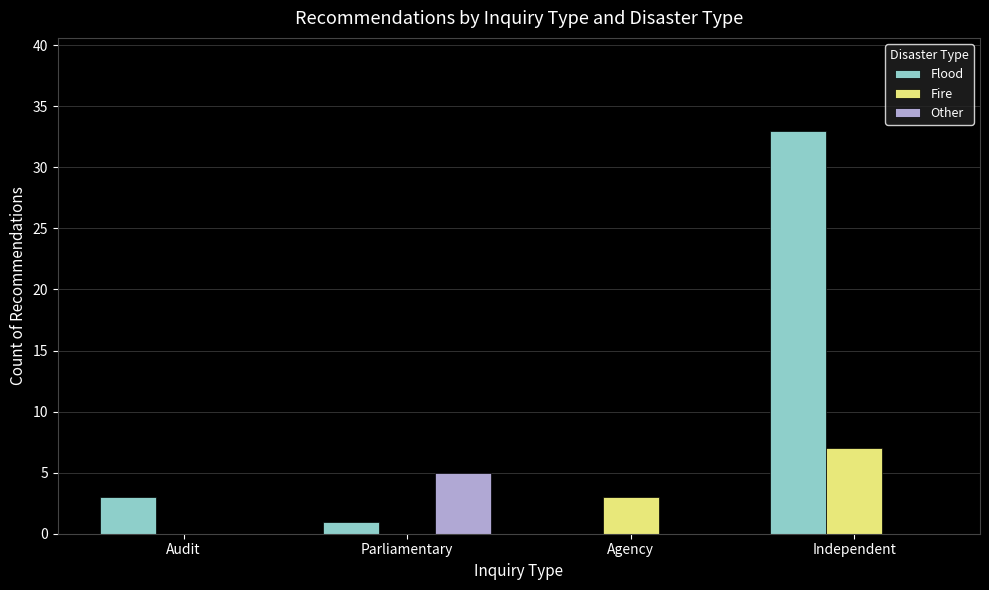

Read the Flood value at Independent, to the nearest 5.

35